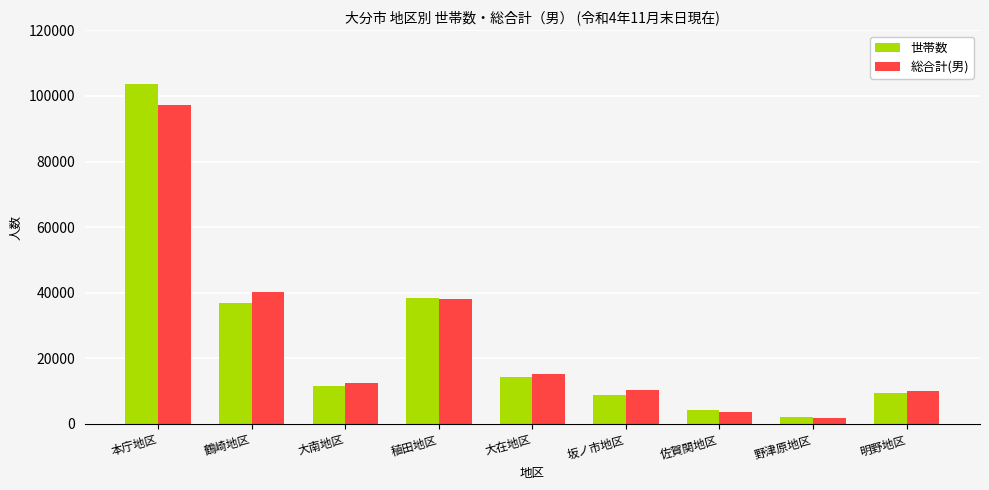

At which category is the sum across all series the highest?

本庁地区